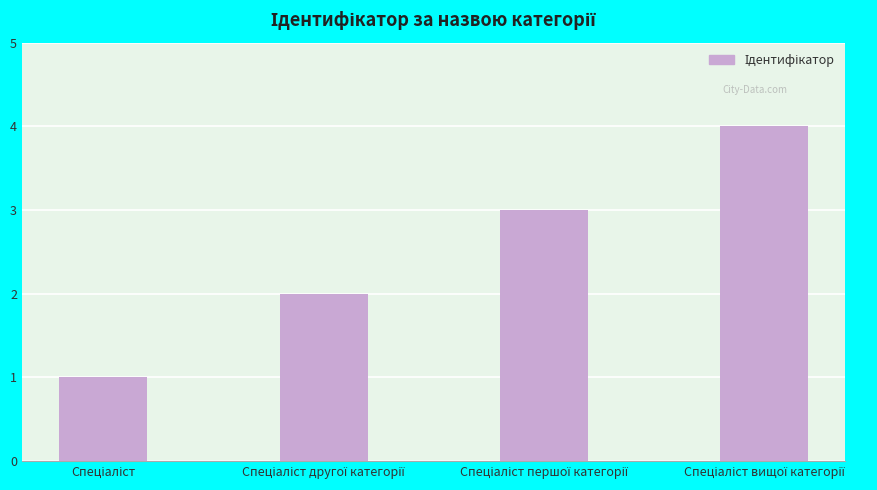

How many categories are shown in the chart?

4